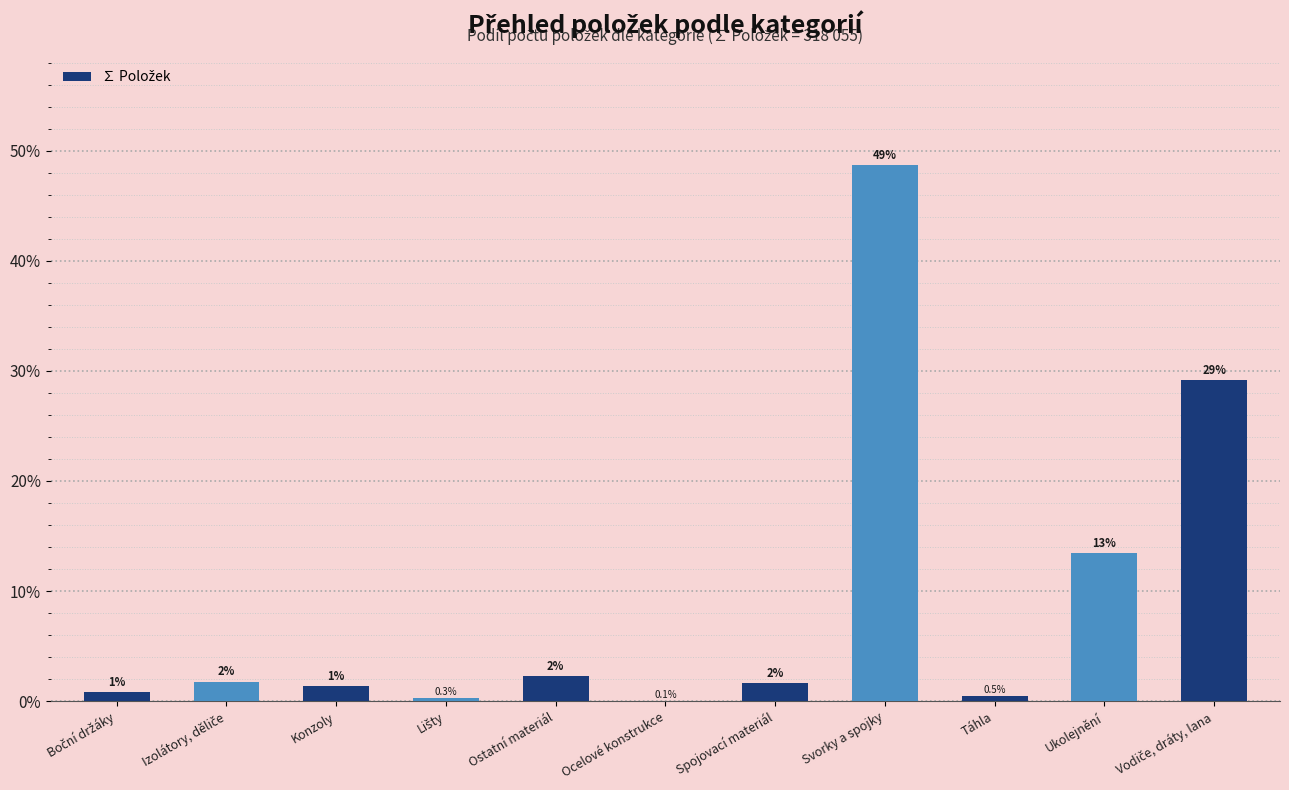

At which category does the chart reach its minimum across all series?

Ocelové konstrukce